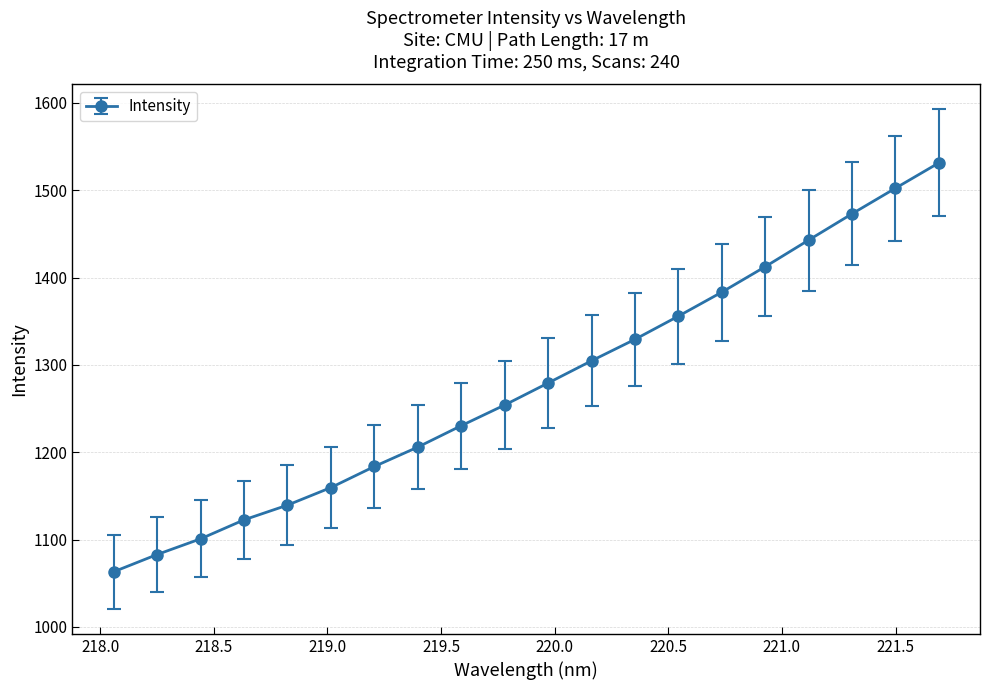

What is the greatest value displayed?

1531.2